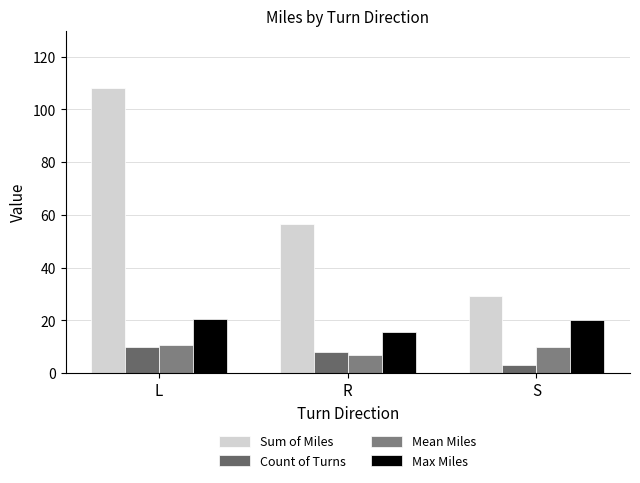

The value of Count of Turns at L is 2.9. True or false?

False